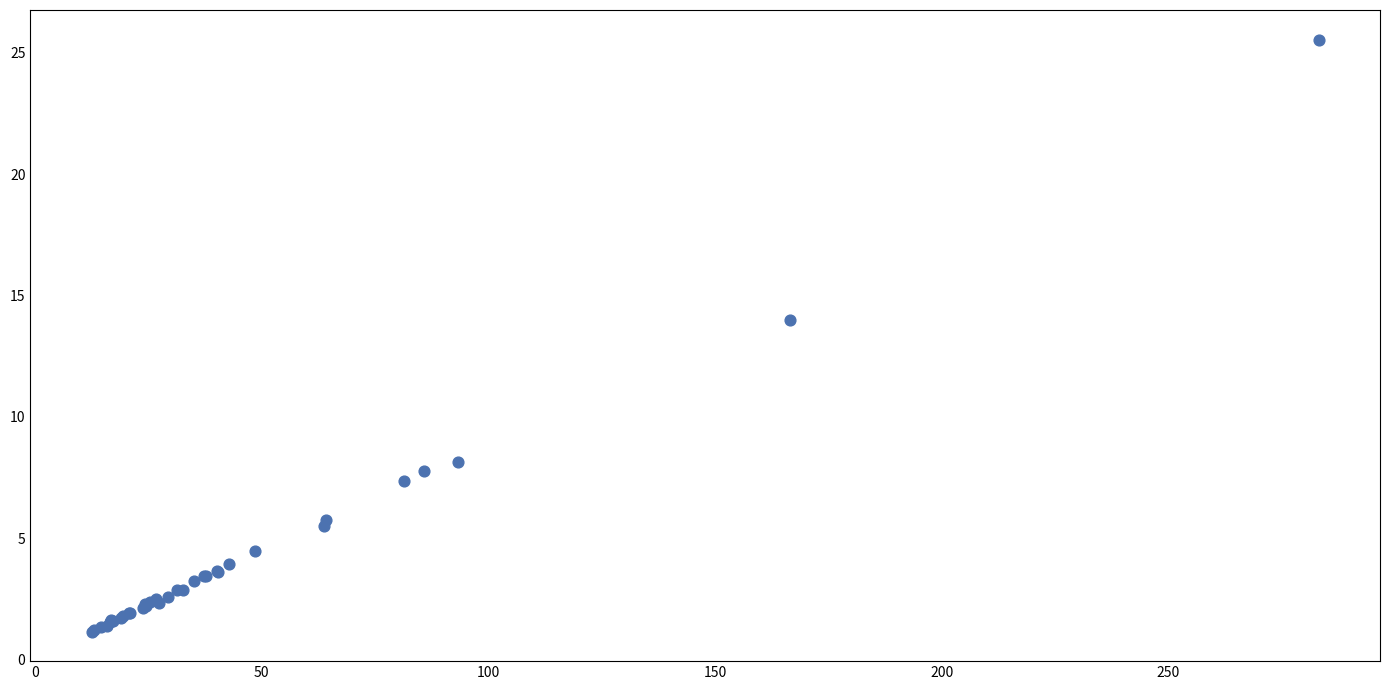

What Y value in the scatter plot is closest to 13?

14.0